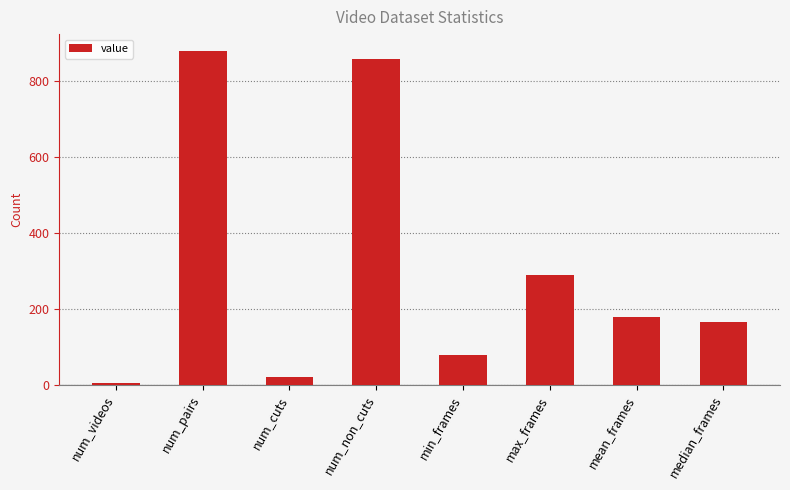

Does the chart contain stacked bars?

No